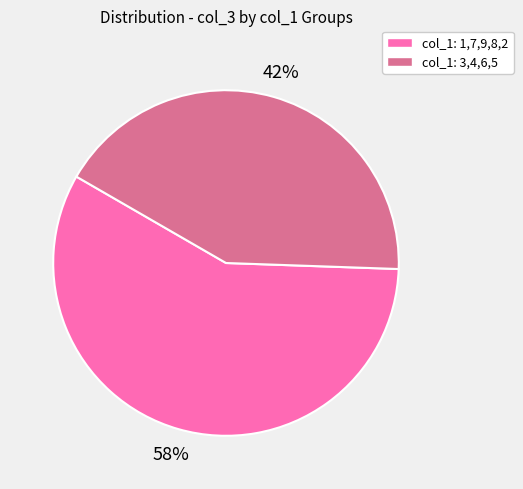

Does any single category account for the majority?

Yes